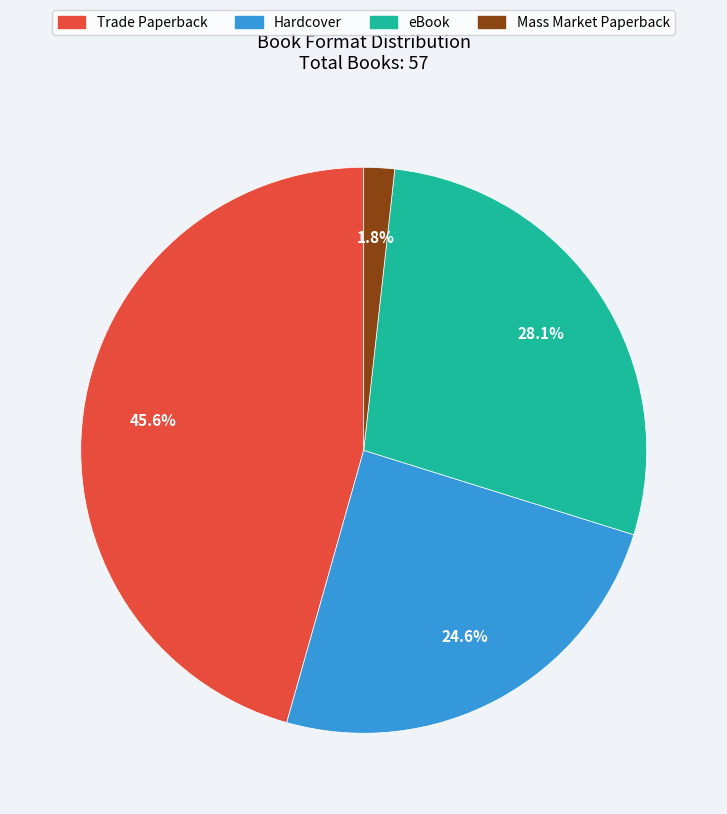

Which has a higher value, eBook or Trade Paperback?

Trade Paperback